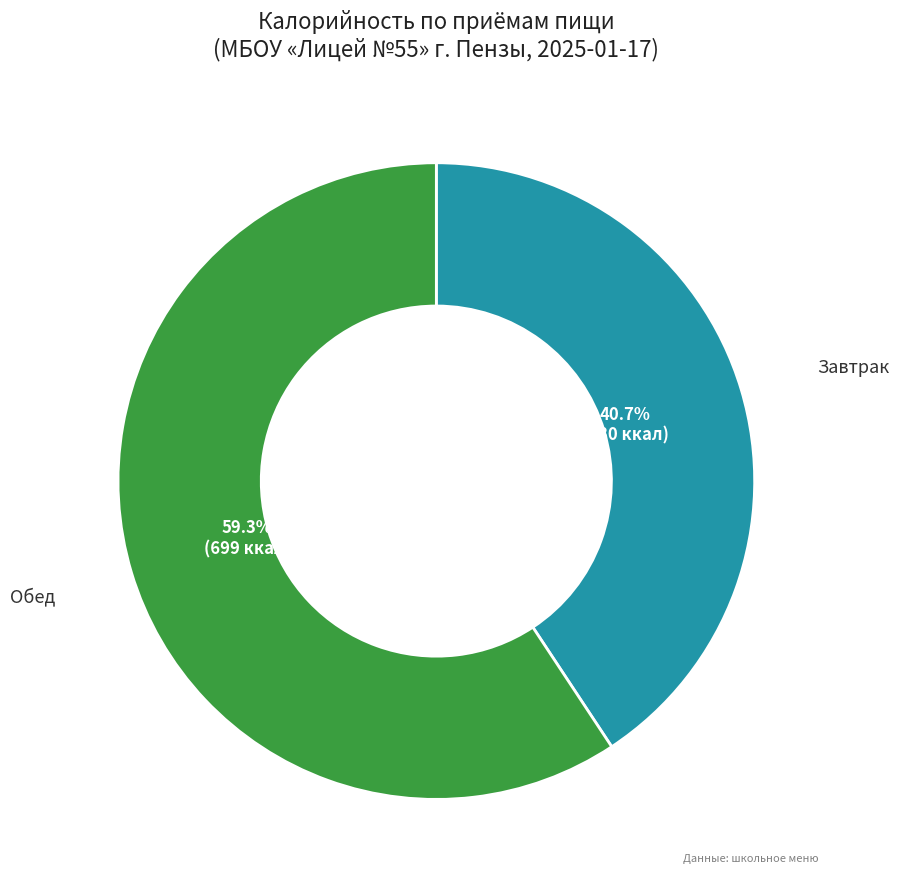

Which category has the smallest portion of the pie?

Завтрак